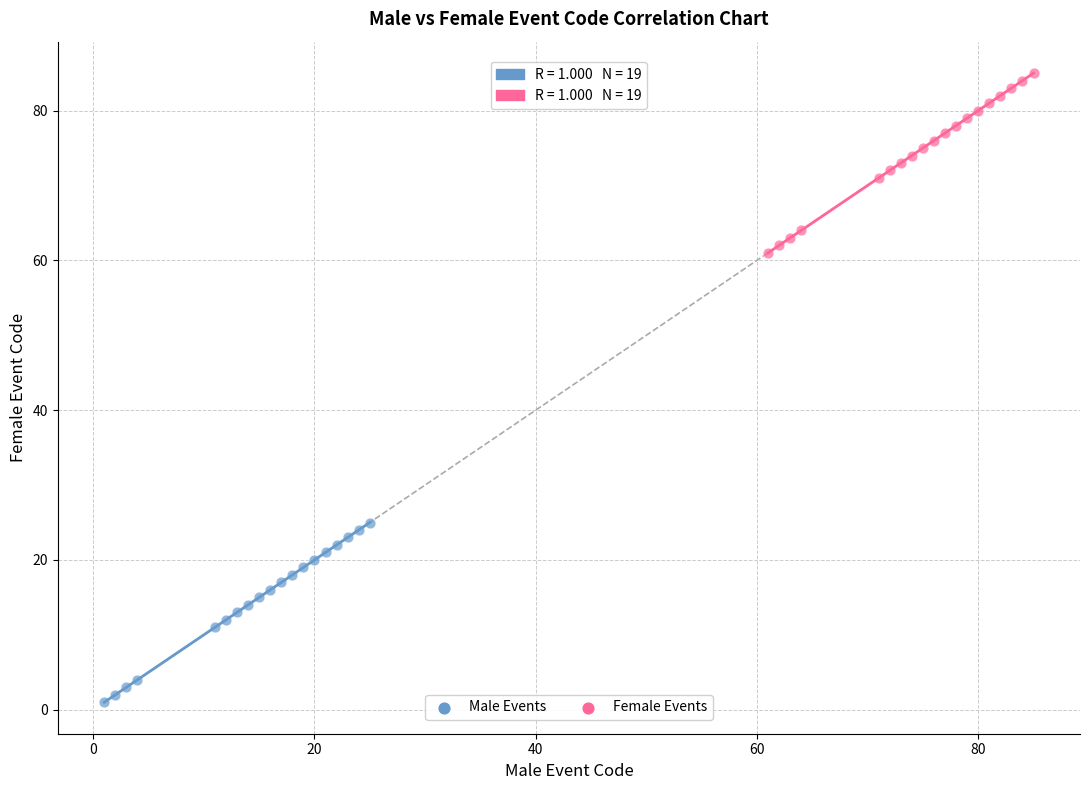

Which series reaches the maximum Y coordinate?

Female Events